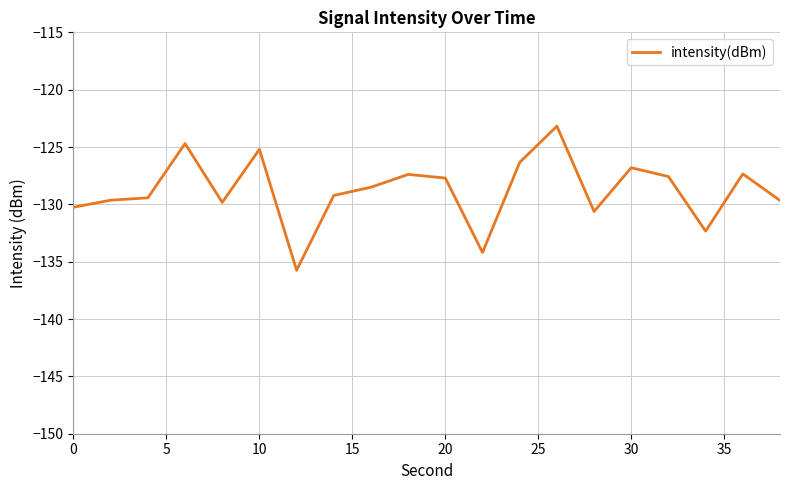

What is the smallest value displayed?

-135.7